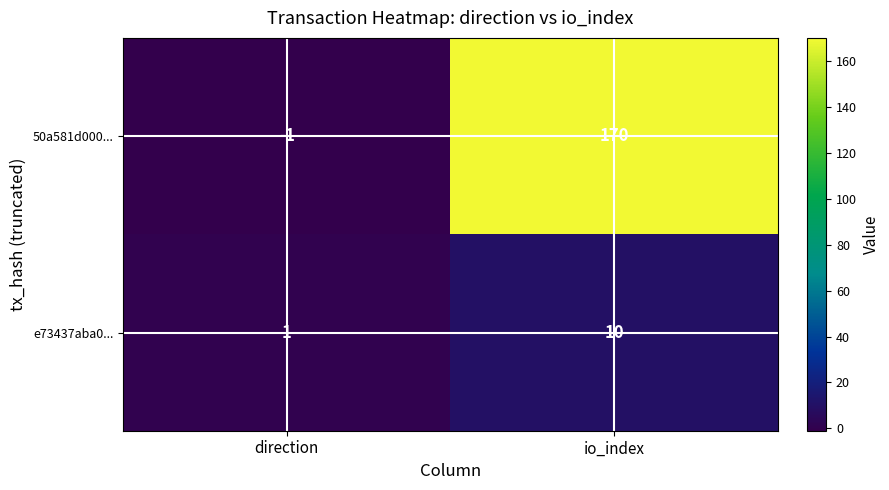

What is the spread (max minus min) of values at io_index?

160